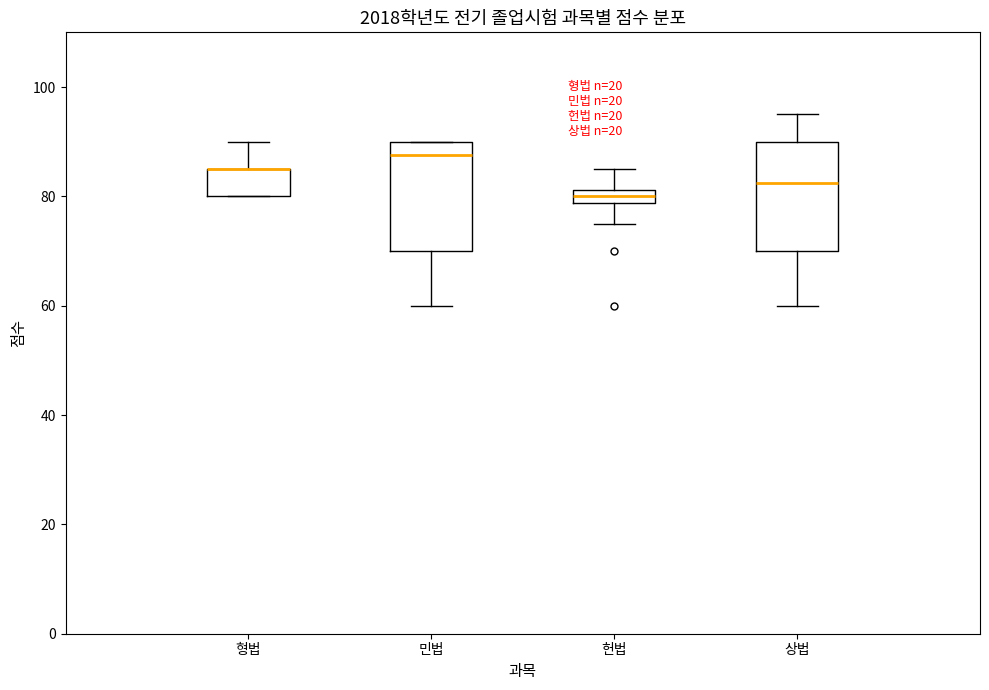

Where is the lower edge of the box for 민법 on the y-axis? The values are not printed on the chart, so give them approximately, as read against the axis.

70